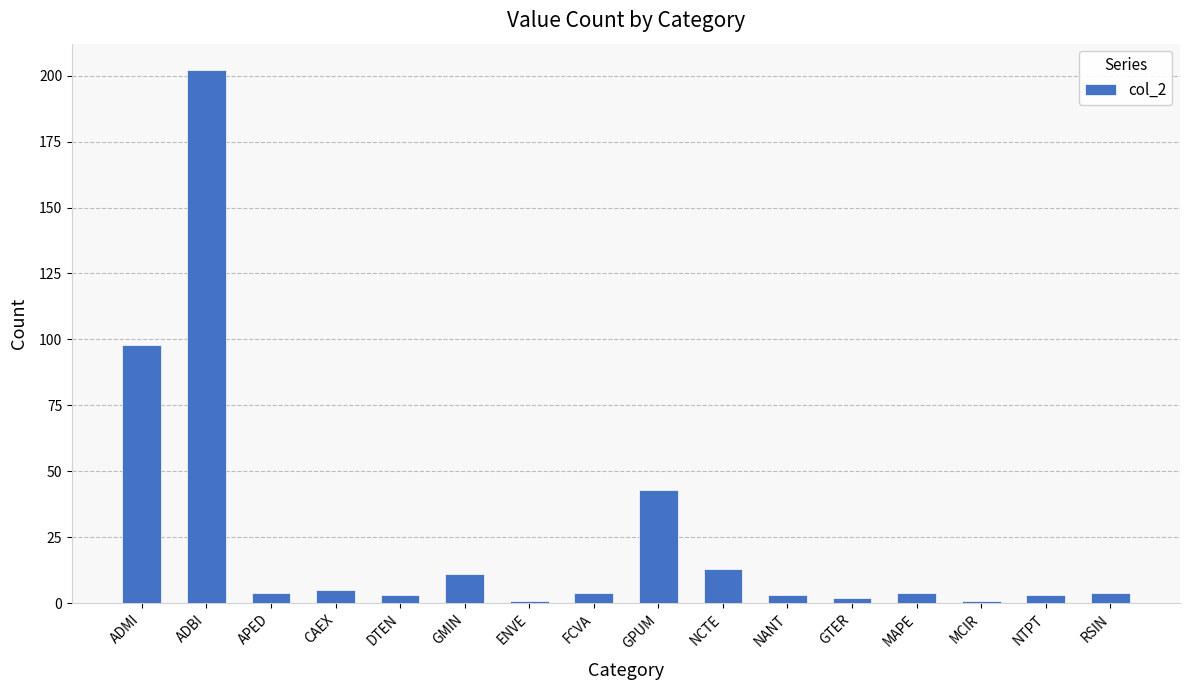

The chart shows a value of 85 at ADBI. True or false?

False